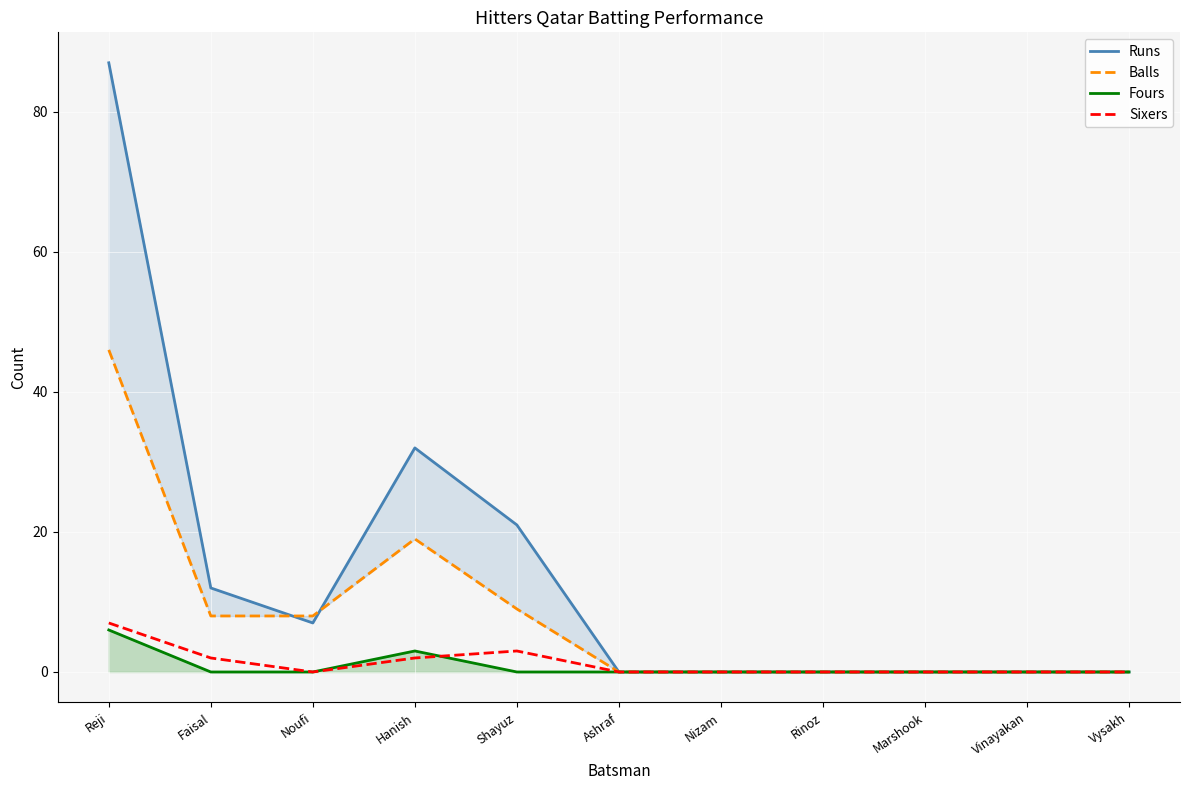

How many interior local peaks does the Runs series have?

1